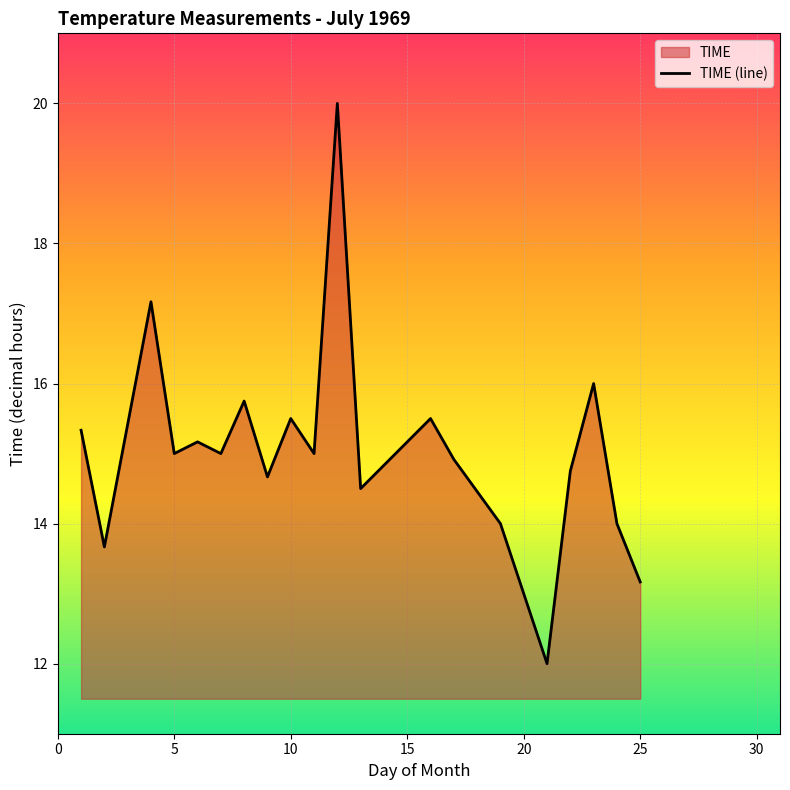

How many interior local valleys (lower than both neighbors) does the data have?

7